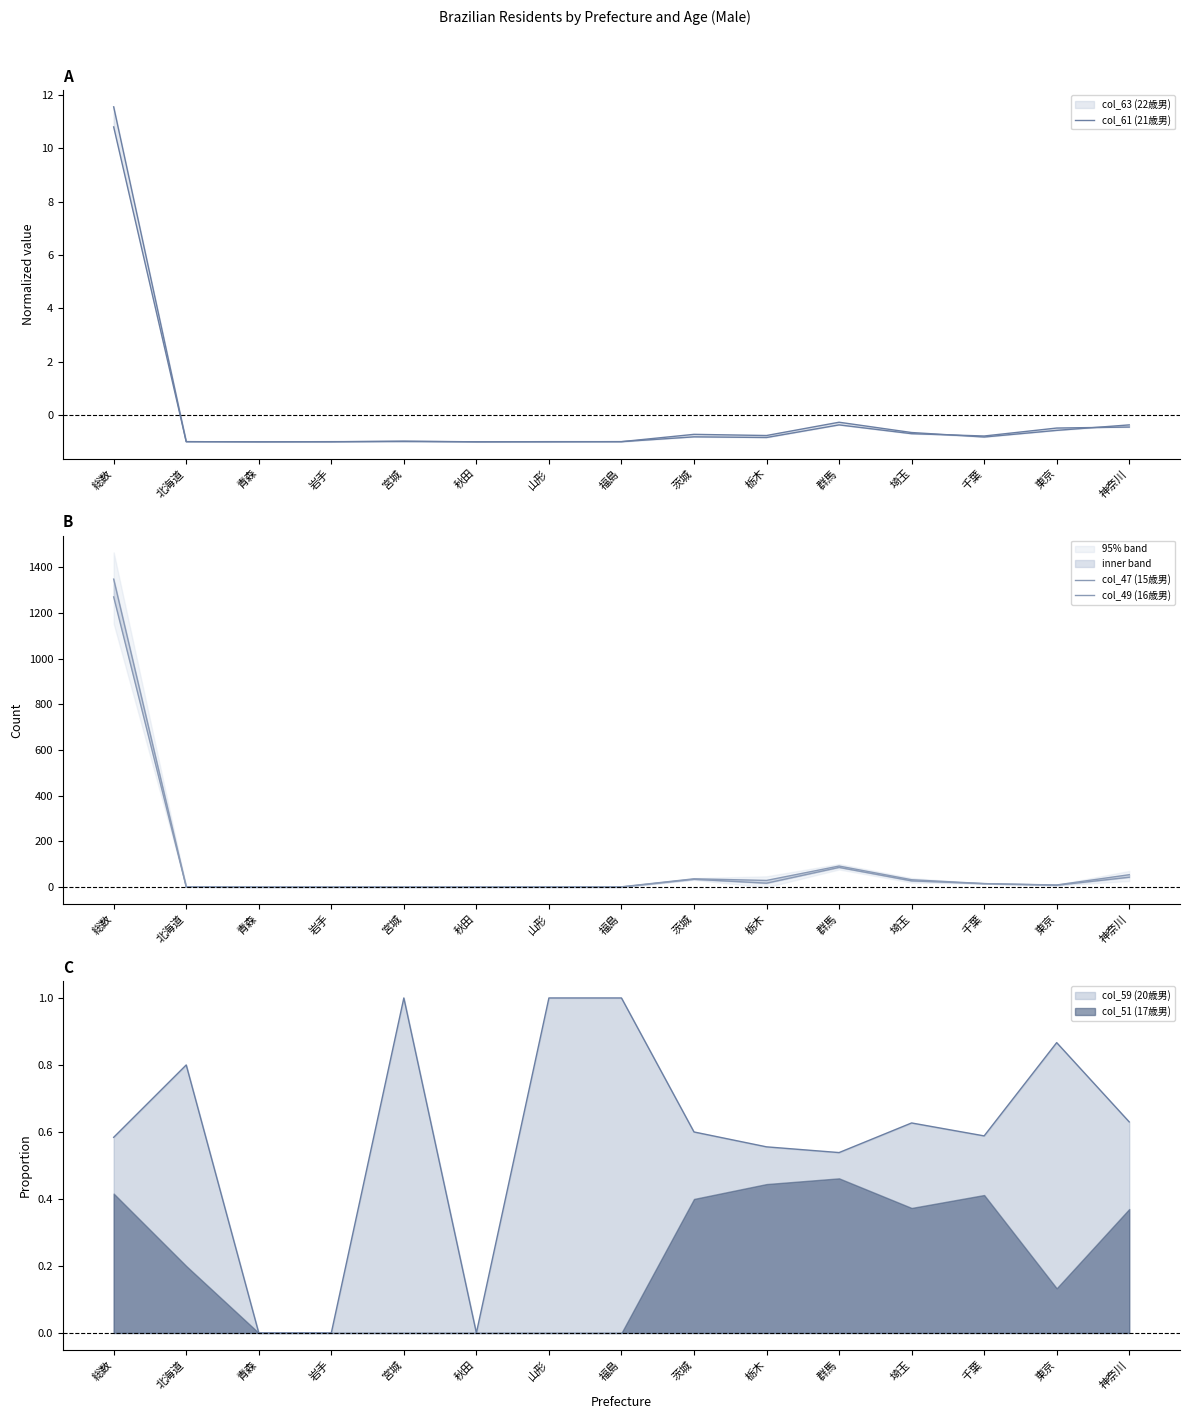

What is the value of the col_47 (15歳男) point at the 9th from the left?

34.0